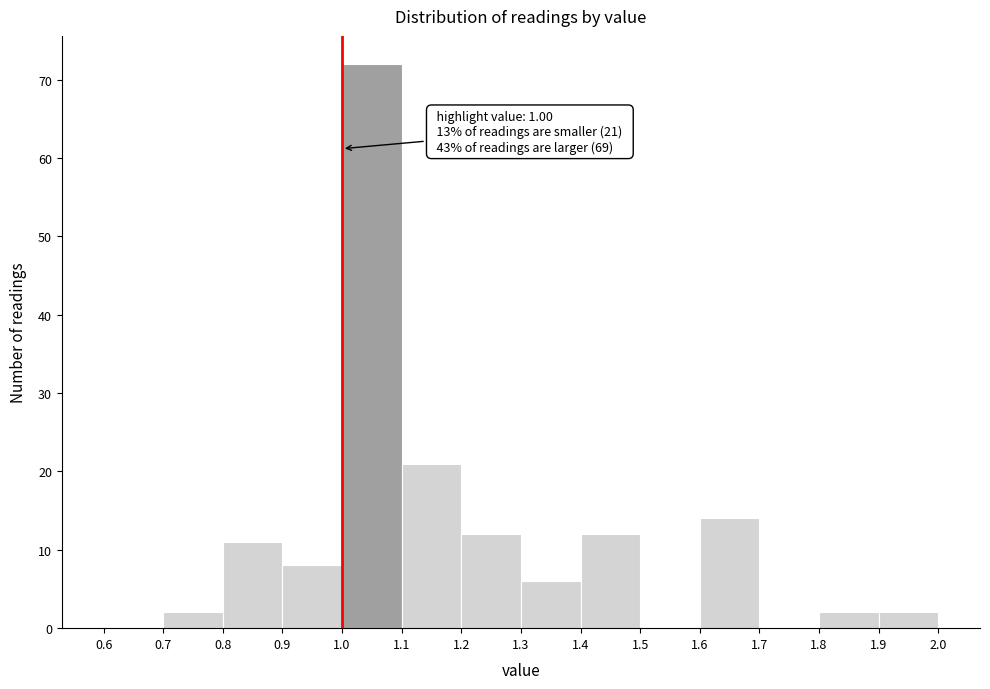

Over which range of the x-axis is the bar tallest?

1.0 to 1.1